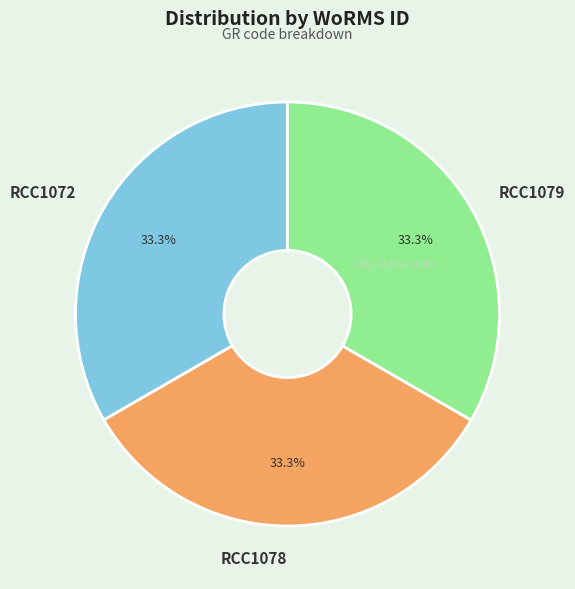

The RCC1072 slice represents 33% of the pie. True or false?

True